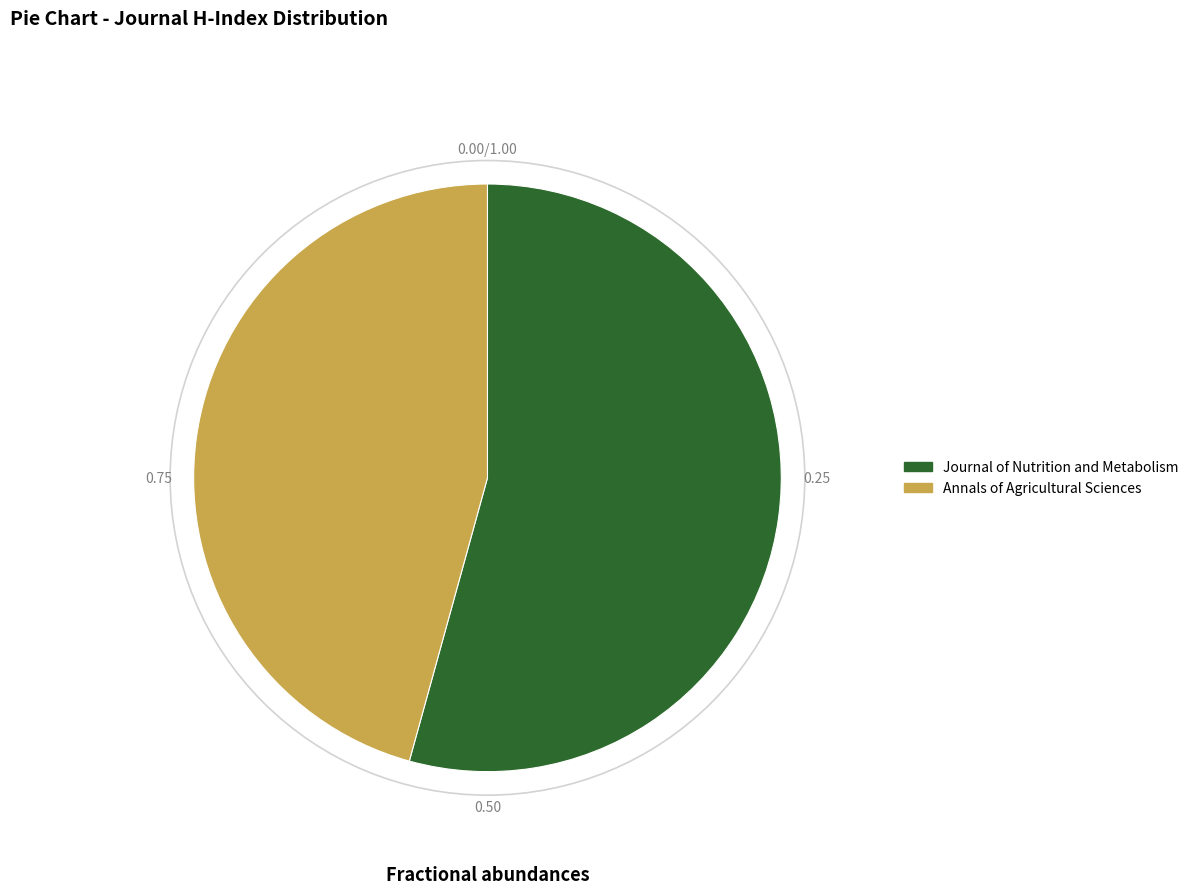

How many segments does this pie chart have?

2